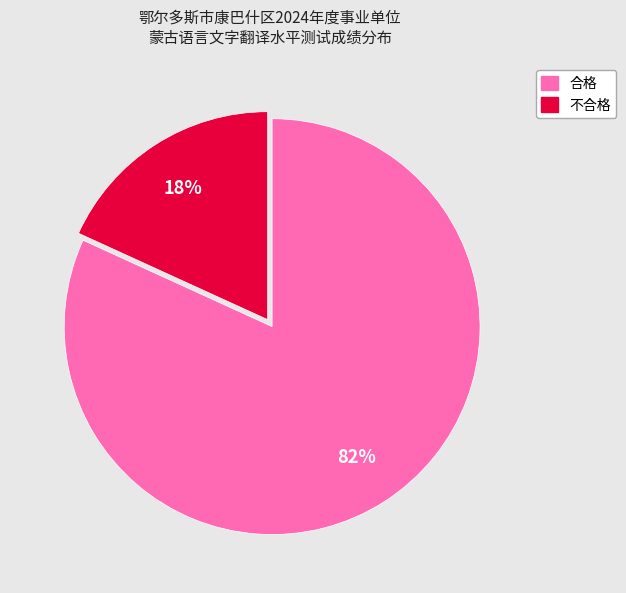

Which category has the smallest portion of the pie?

不合格